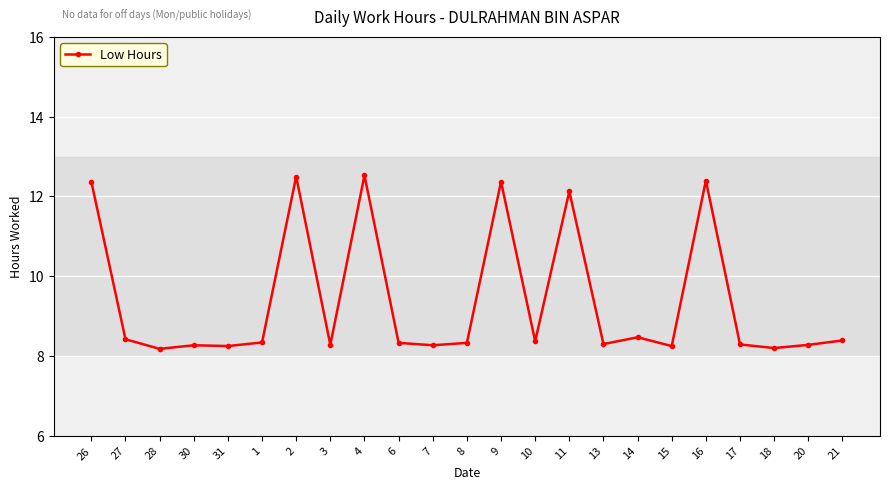

What is the maximum value shown in the chart?

12.5